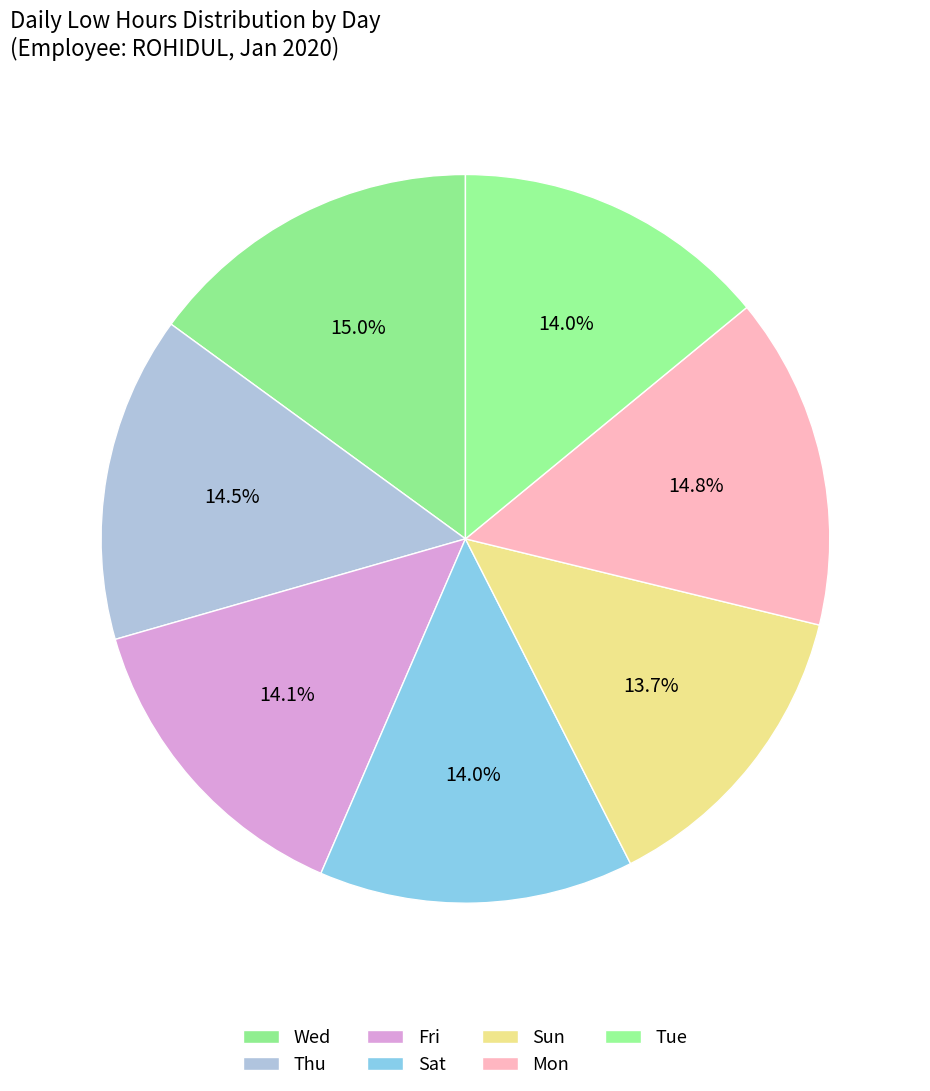

Count the number of slices in the pie.

7